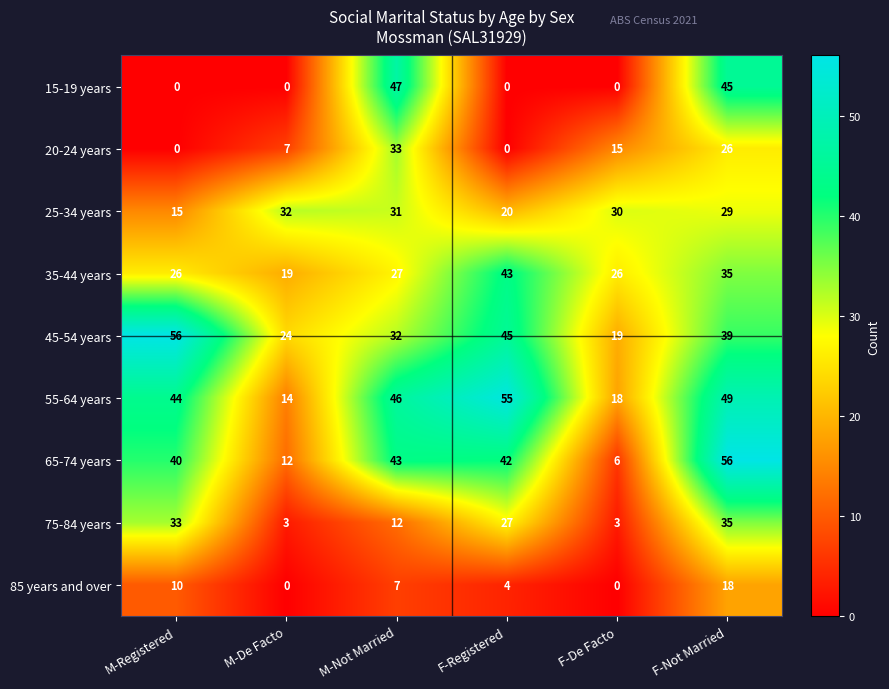

The value of 15-19 years at F-Not Married is 45. True or false?

True